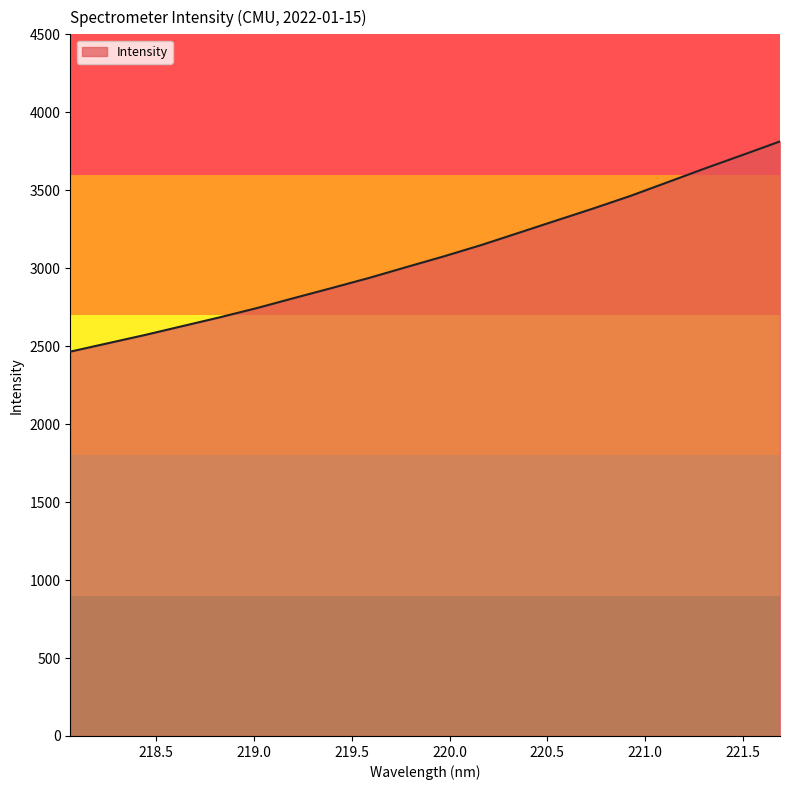

What is the minimum value shown in the chart?

2464.9